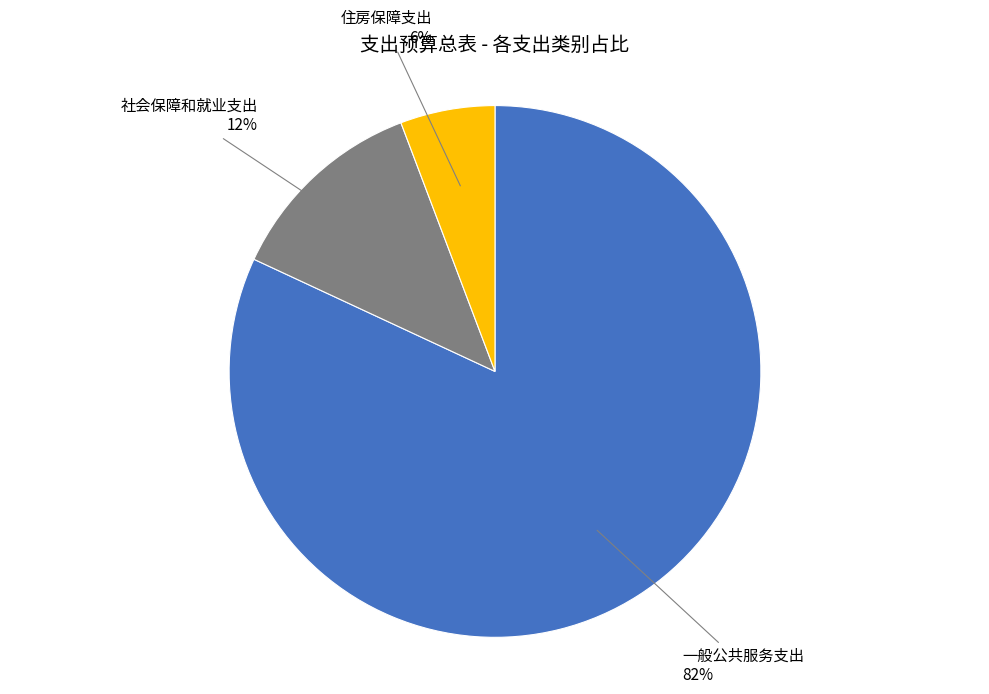

Count the number of slices in the pie.

3